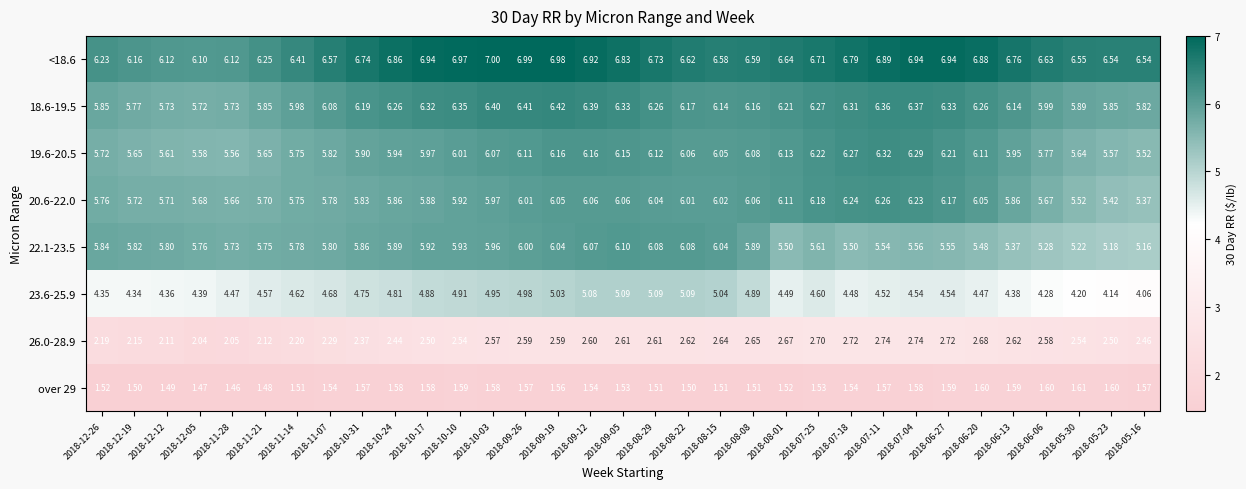

Between 2018-09-05 and 2018-06-13, which series saw the biggest shift?

22.1-23.5